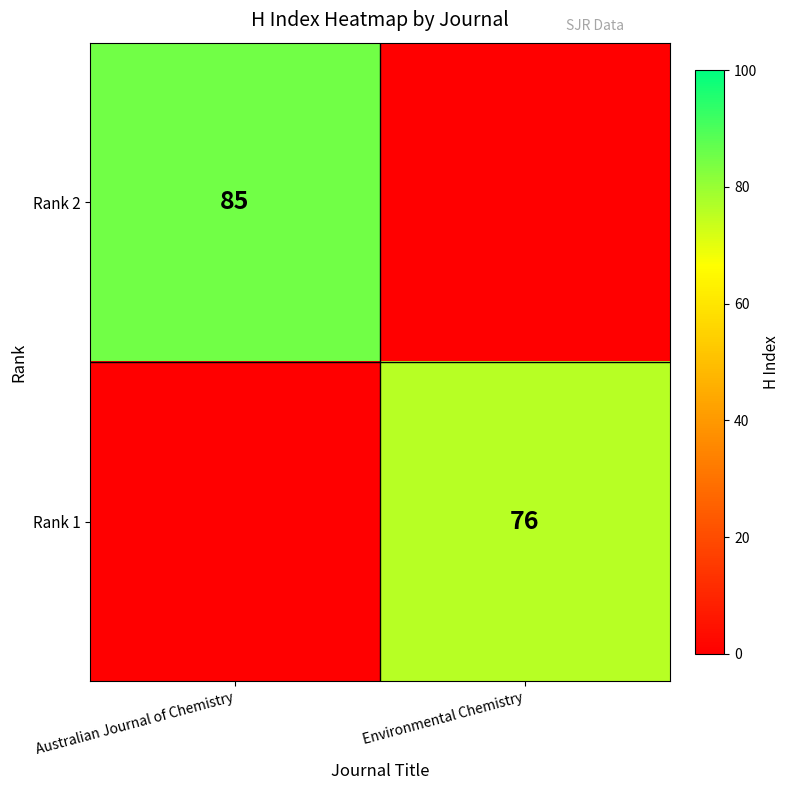

What is the difference between the highest and lowest values at Australian Journal of Chemistry?

85